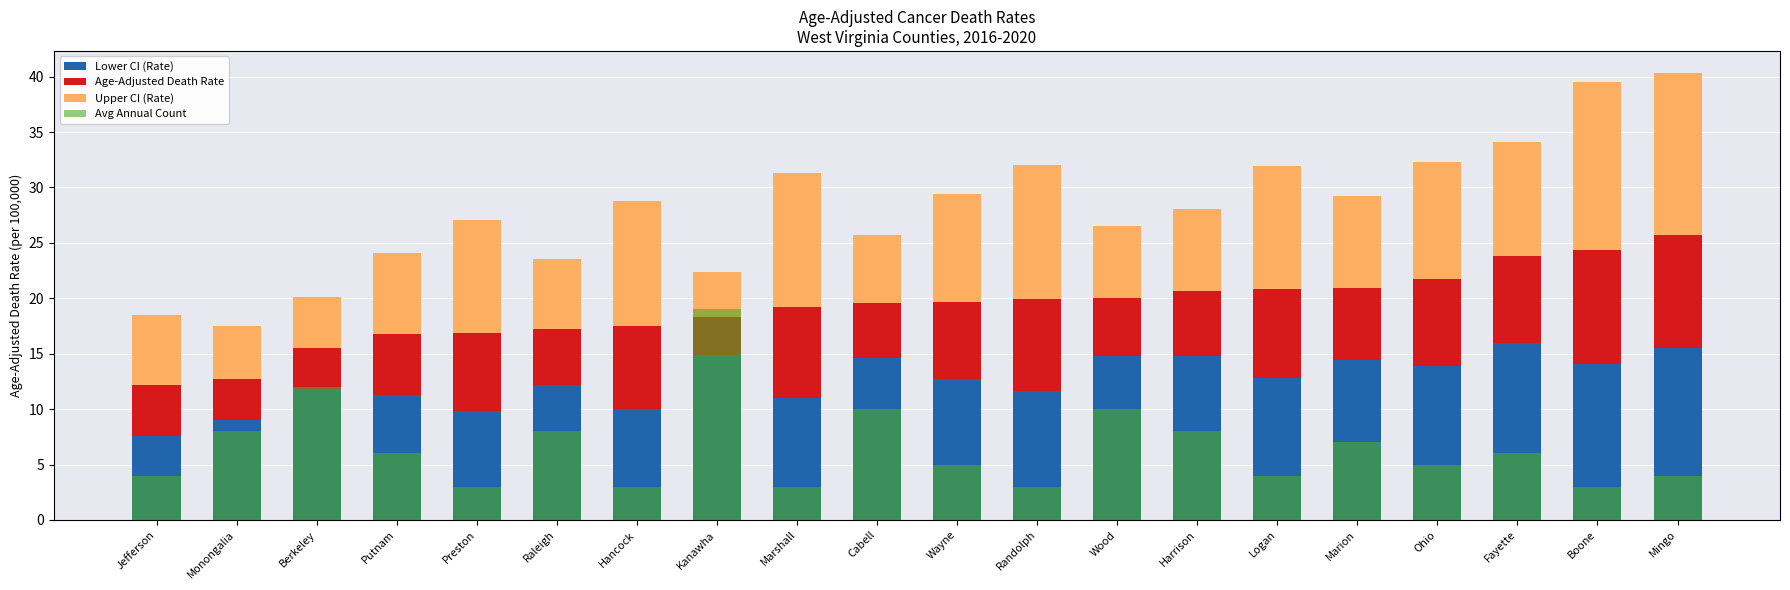

Reading right to left, list all the values displayed in this chart.

Lower CI (Rate): 15.5	14.1	16.0	13.9	14.4	12.8	14.8	14.8	11.6	12.7	14.6	11.0	14.9	10.0	12.2	9.8	11.3	11.8	9.0	7.6
Age-Adjusted Death Rate: 10.2	10.3	7.8	7.8	6.5	8.0	5.9	5.2	8.3	7.0	5.0	8.2	3.4	7.5	5.0	7.1	5.5	3.7	3.7	4.6
Upper CI (Rate): 14.6	15.1	10.3	10.6	8.3	11.1	7.4	6.5	12.1	9.7	6.1	12.1	4.1	11.3	6.3	10.2	7.3	4.6	4.8	6.3
Avg Annual Count: 4.0	3.0	6.0	5.0	7.0	4.0	8.0	10.0	3.0	5.0	10.0	3.0	19.0	3.0	8.0	3.0	6.0	12.0	8.0	4.0